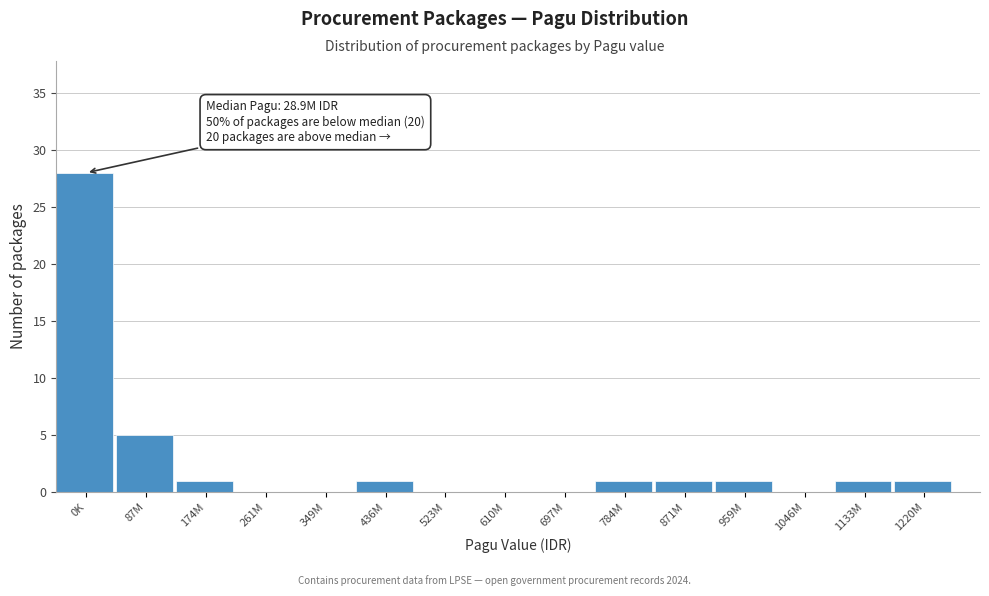

Reading left to right, transcribe all the data shown in this chart.

0K=28	87M=5	174M=1	261M=0	349M=0	436M=1	523M=0	610M=0	697M=0	784M=1	871M=1	959M=1	1046M=0	1133M=1	1220M=1